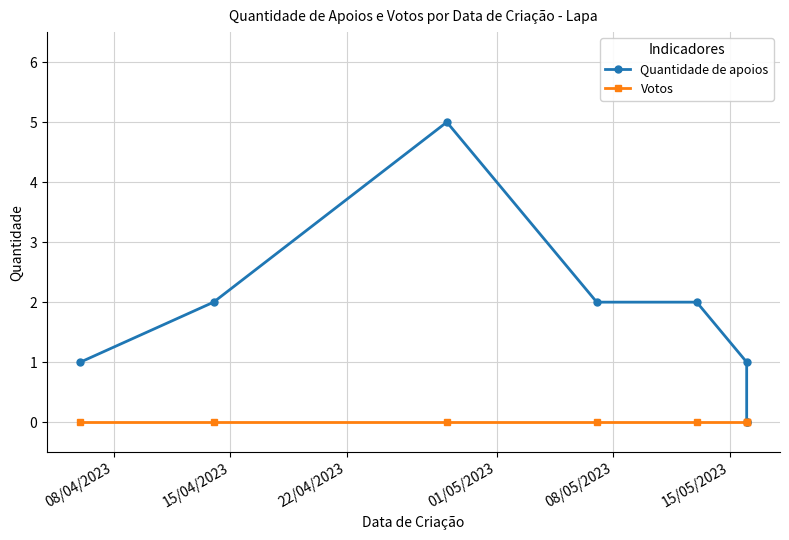

Rank the series by their maximum value, from lowest to highest.

Votos, Quantidade de apoios